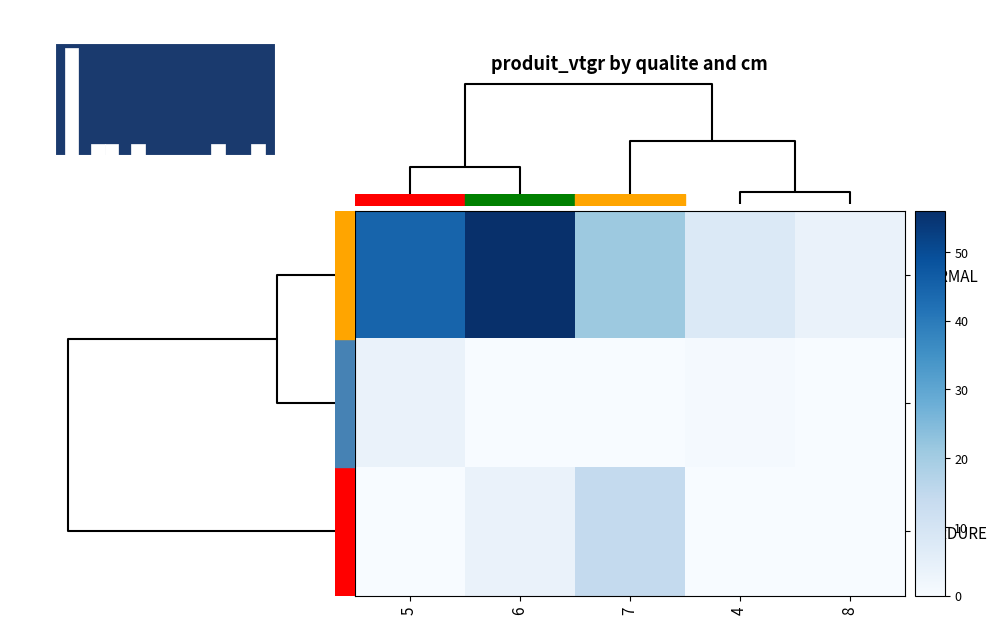

Which series has the largest total across all categories?

NORMAL